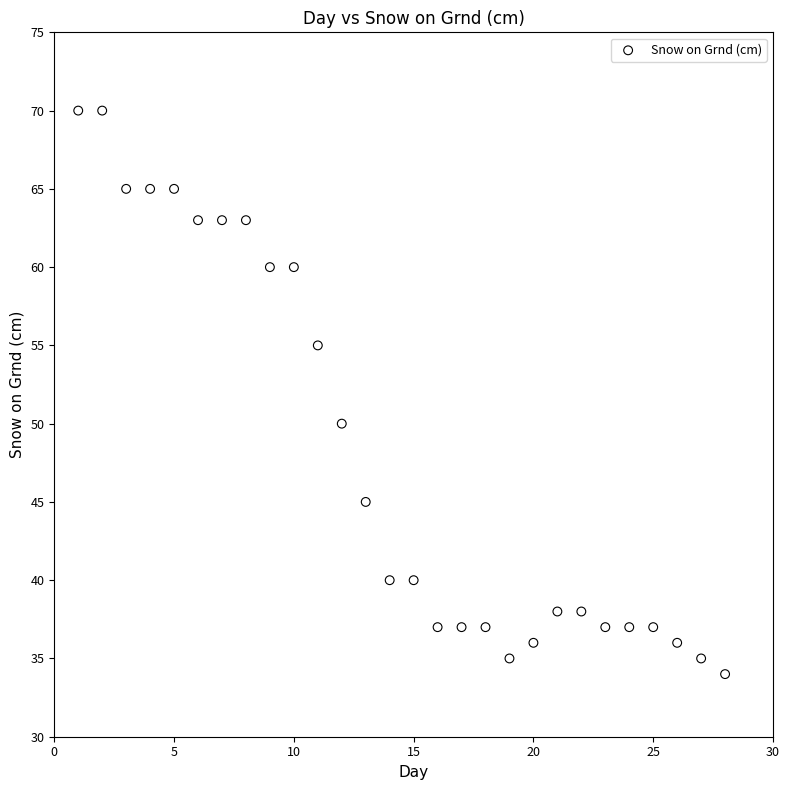

What Y value in the scatter plot is closest to 52?

50